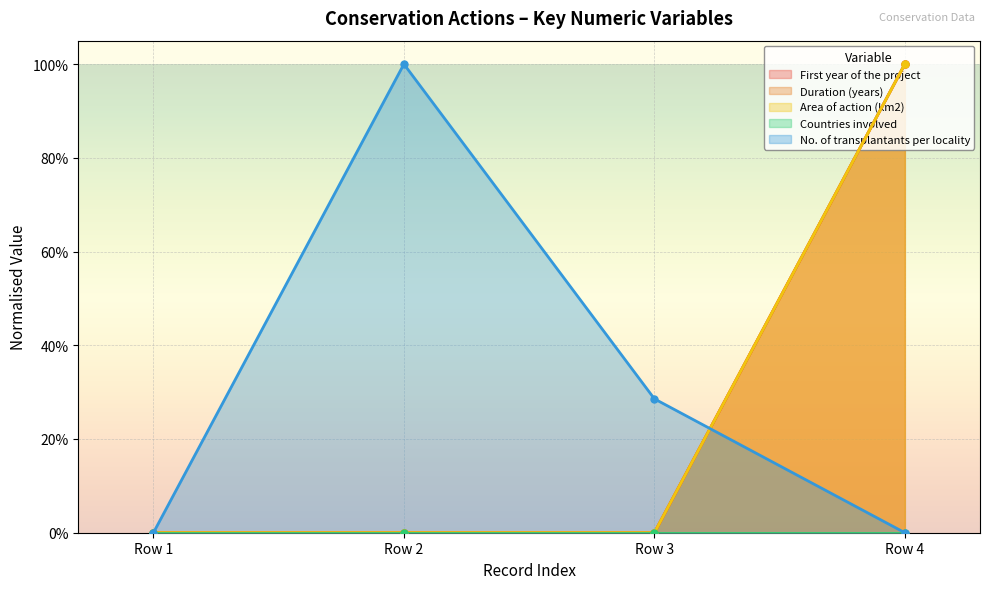

What is the highest value of the First year of the project series?

1.0